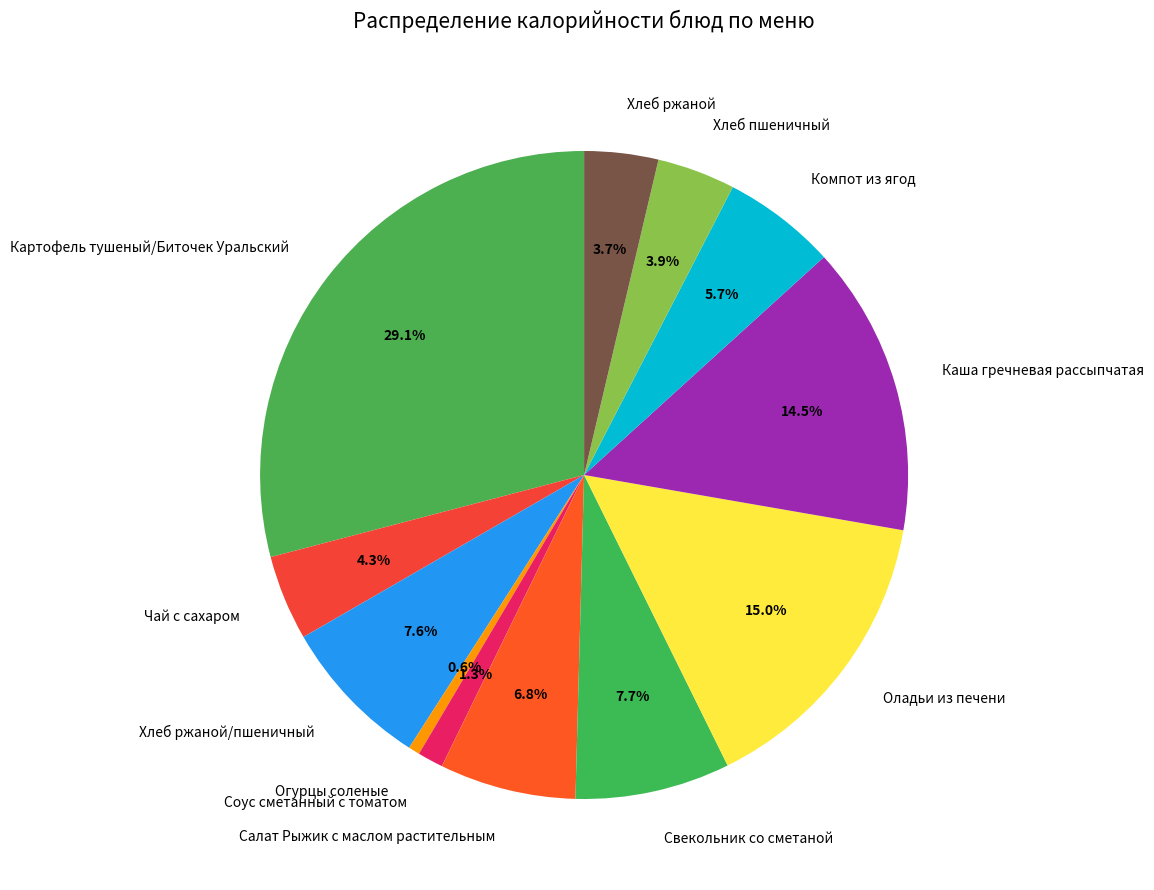

What percentage is the Свекольник со сметаной slice, to the nearest percent?

8%